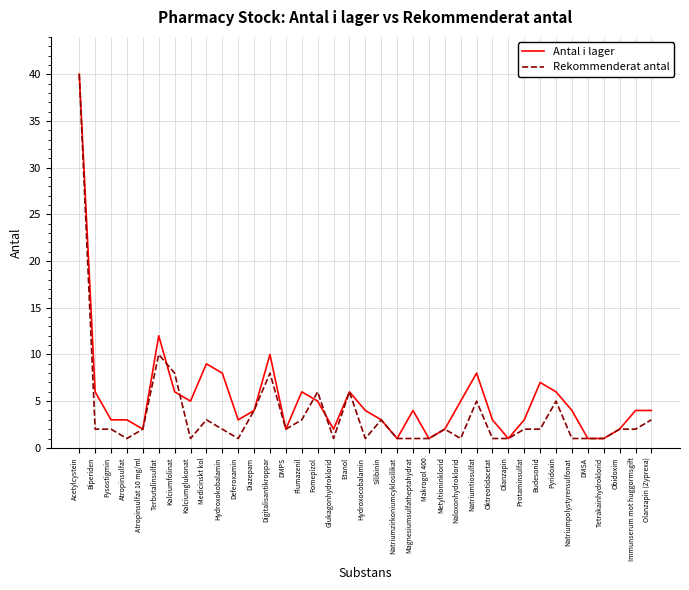

Which series changed the most between Fomepizol and Natriumtiosulfat?

Antal i lager